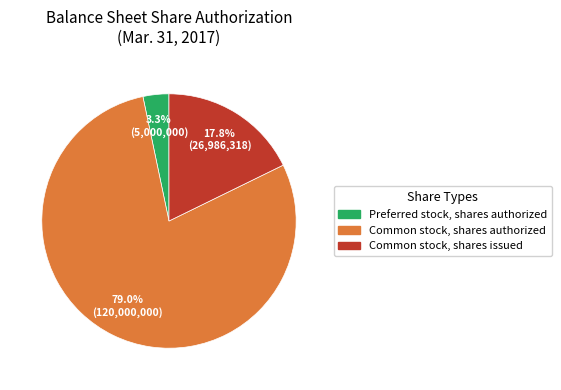

Is there any slice that represents more than half of the pie?

Yes